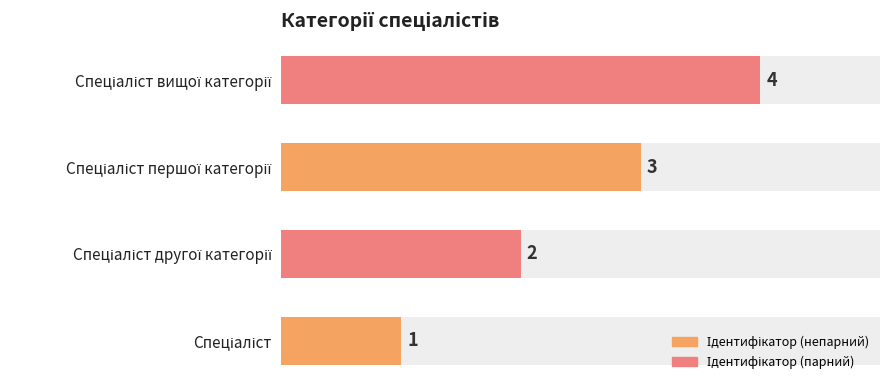

What is the smallest value displayed?

1